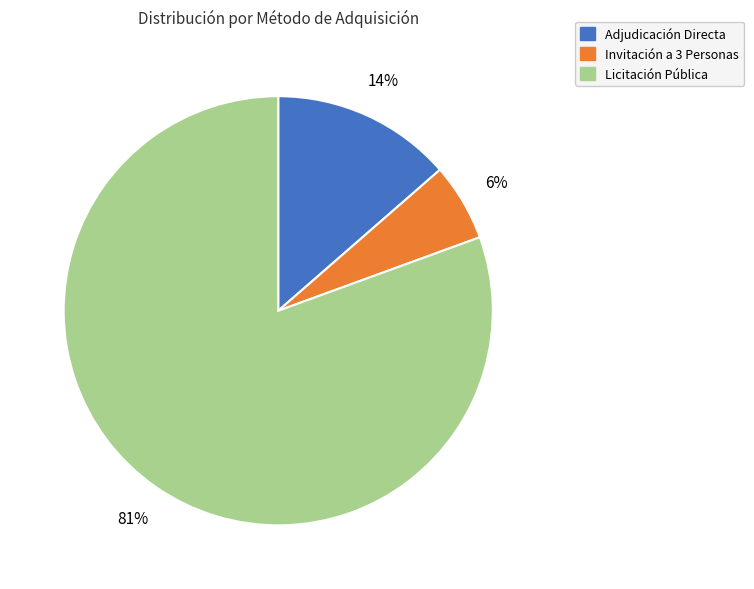

To the nearest percent, what is the average slice percentage?

33%